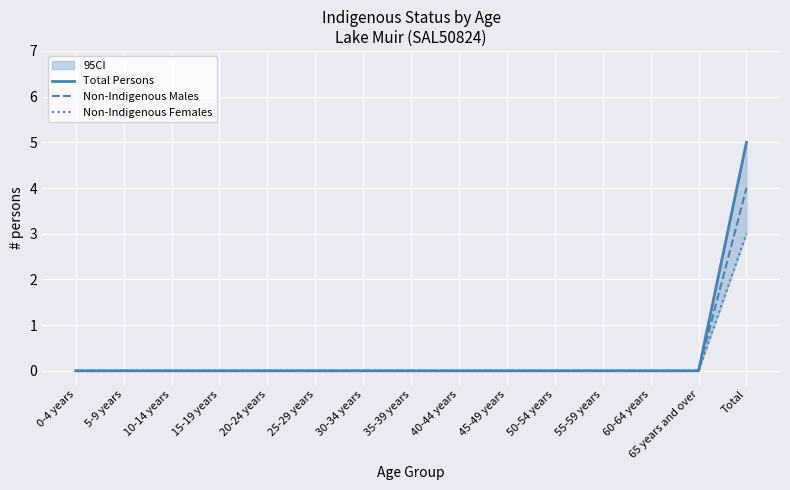

What are all the series names shown in the legend?

Total Persons, Non-Indigenous Males, Non-Indigenous Females